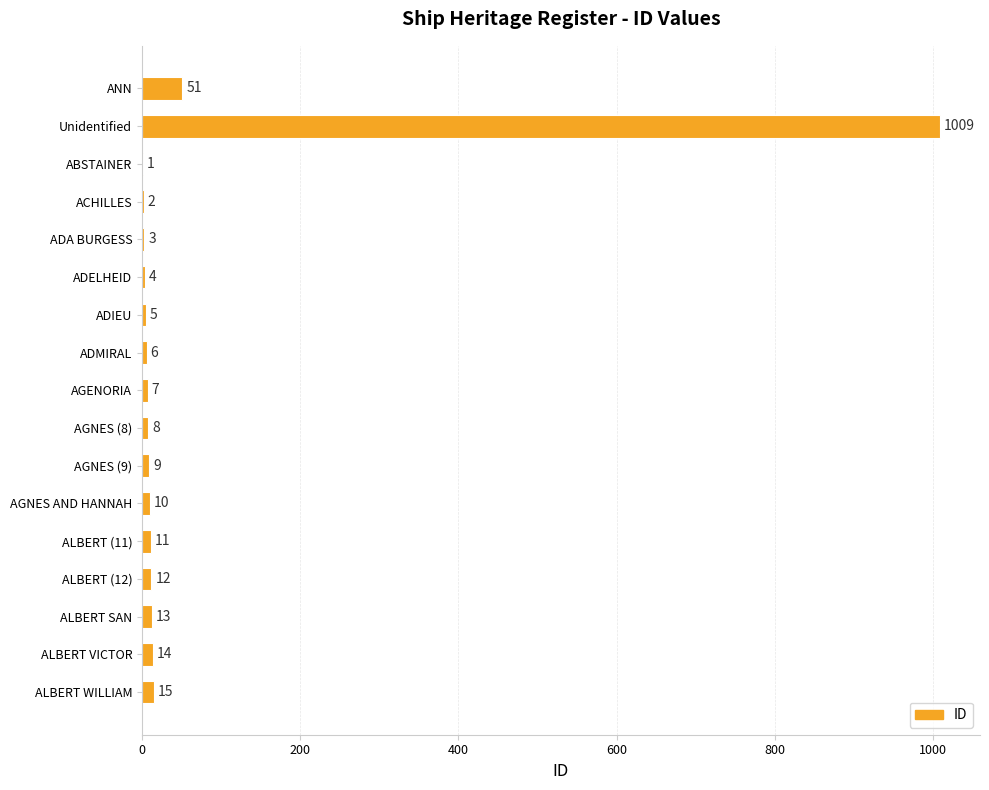

The chart shows a value of 10 at AGNES AND HANNAH. True or false?

True